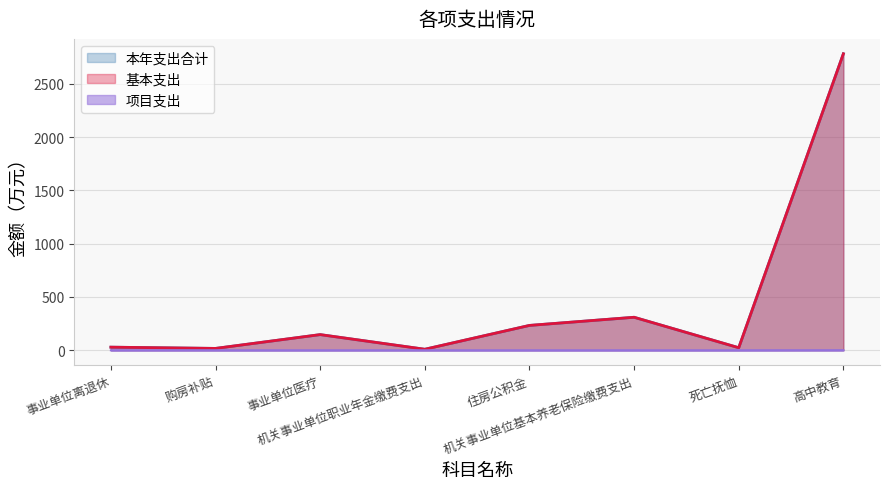

In 基本支出, how many points are higher than both neighbors (excluding endpoints)?

2